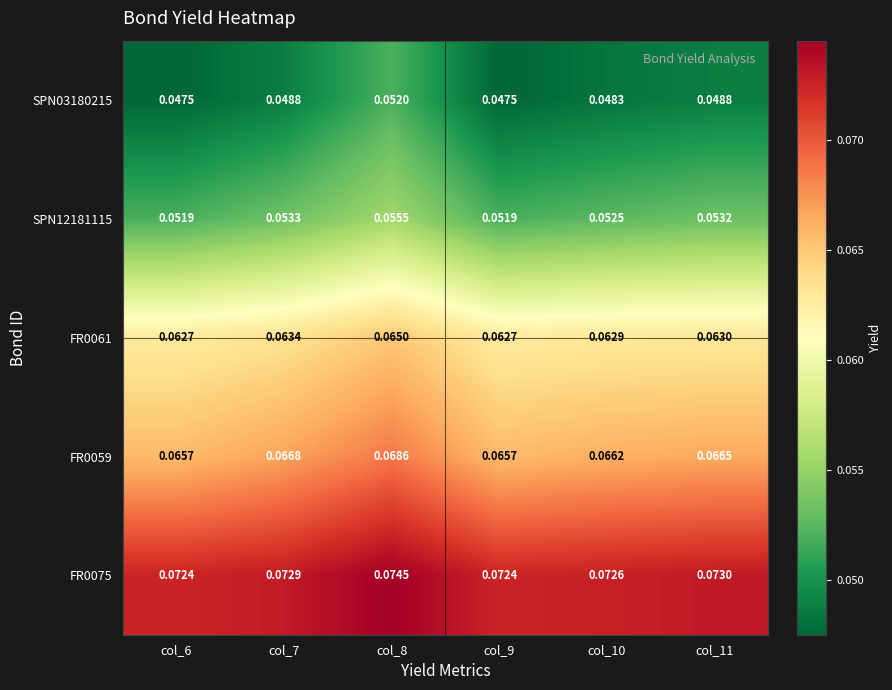

Is the value of FR0061 at col_6 greater than the value of SPN12181115 at col_6?

Yes